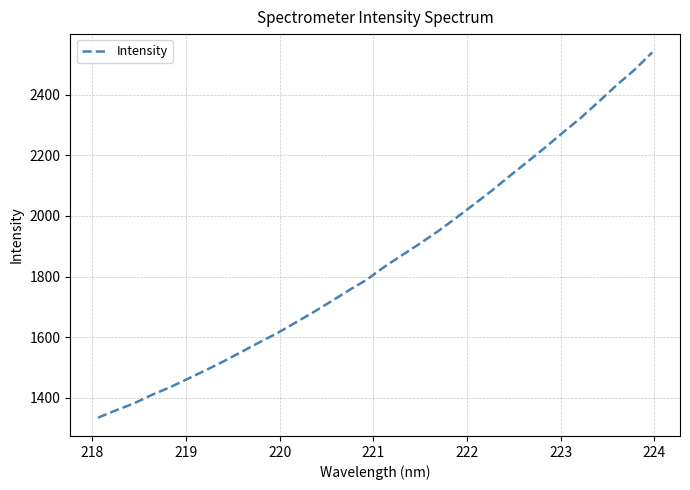

What is the minimum value shown in the chart?

1334.0